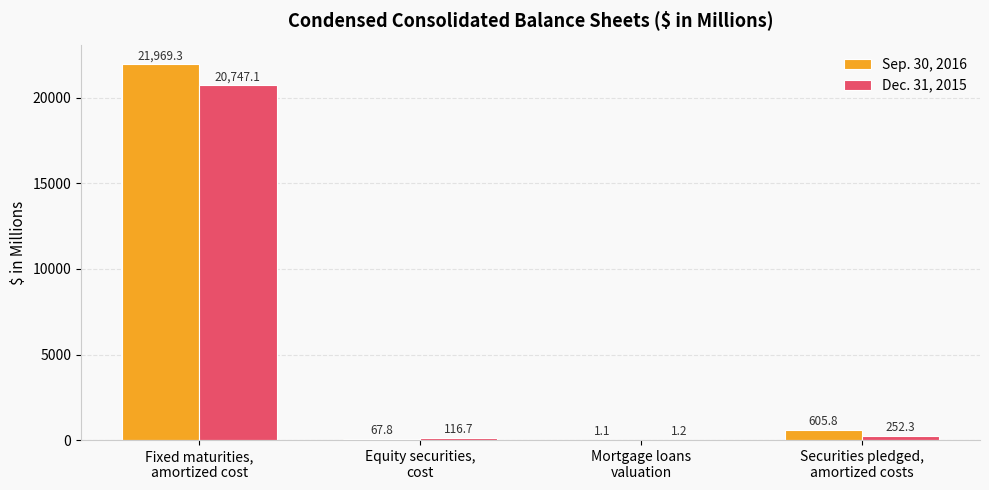

Count the number of categories in the chart.

4